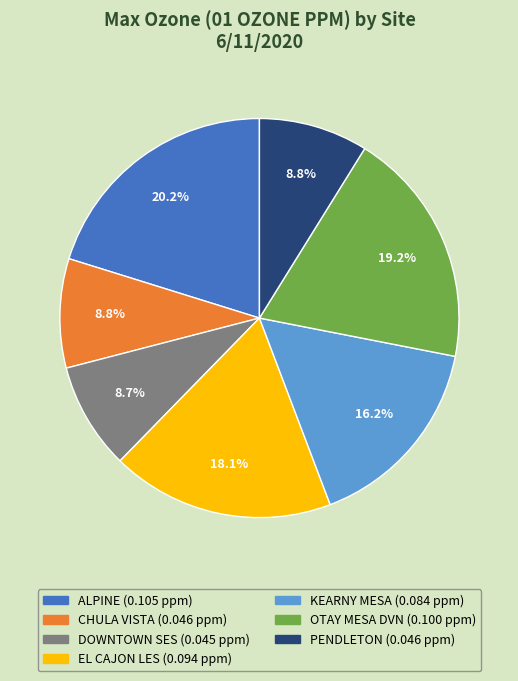

Is it true that DOWNTOWN SES is 9% of the pie?

True